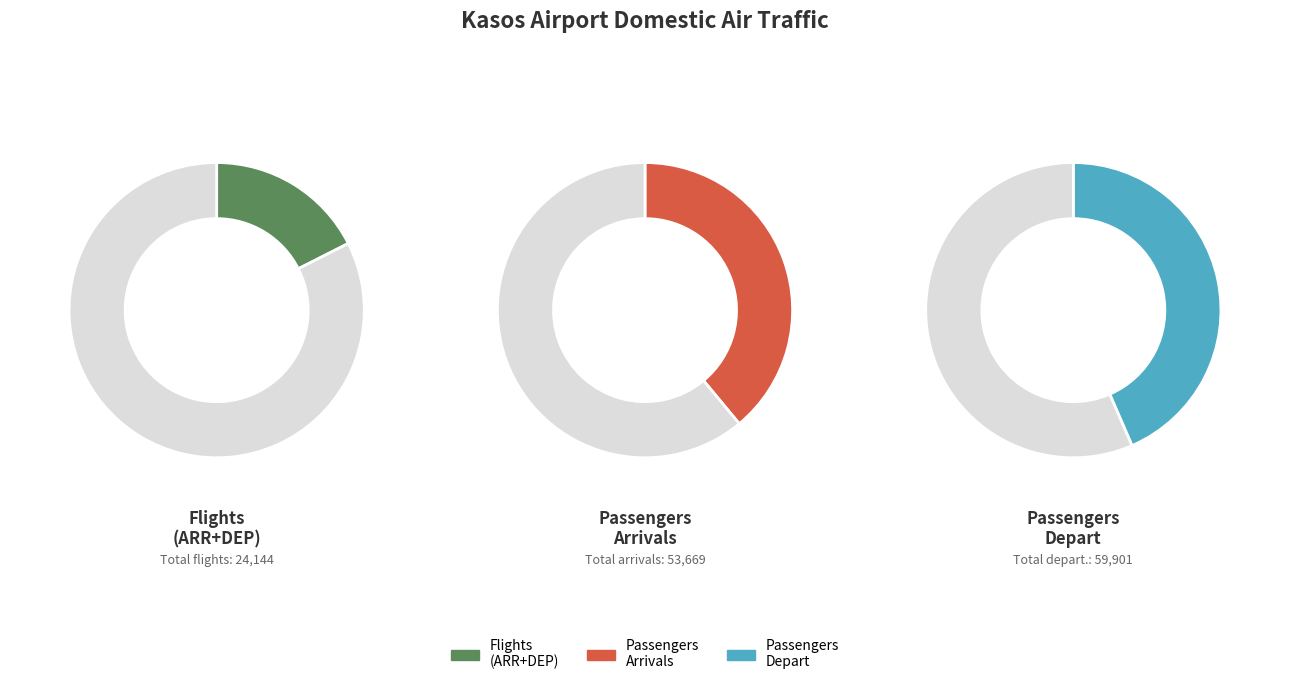

Is it true that 1994 is 4% of the pie?

True